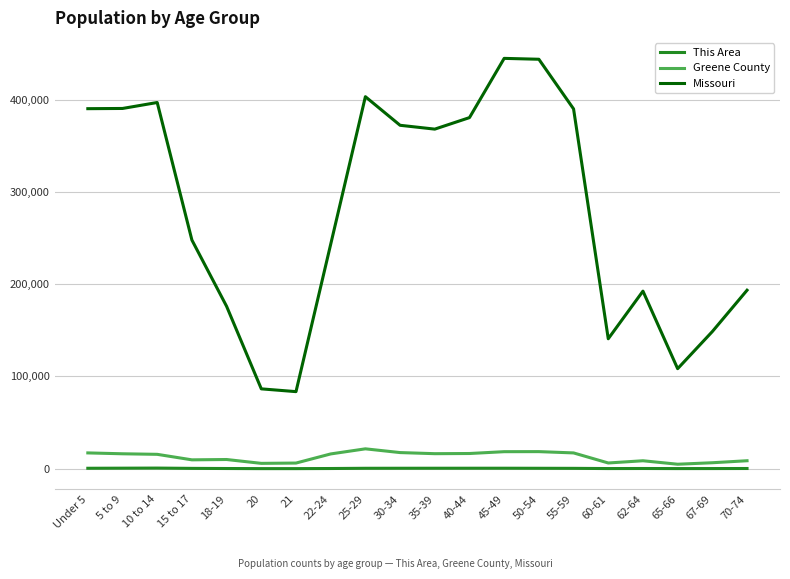

At which label does This Area first exceed 358?

Under 5